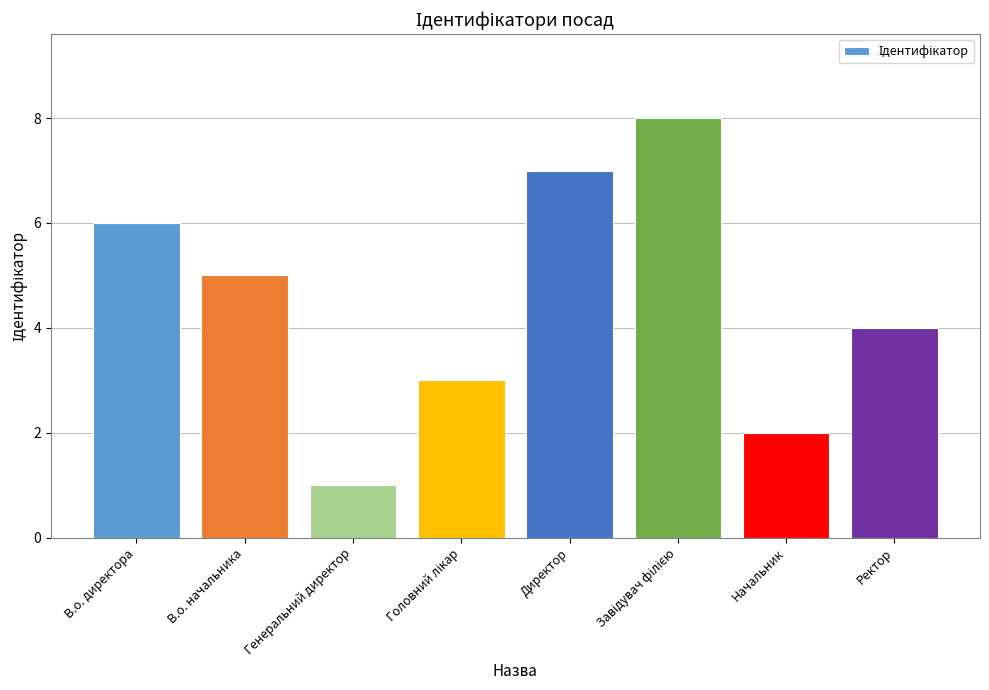

What is the greatest value displayed?

8